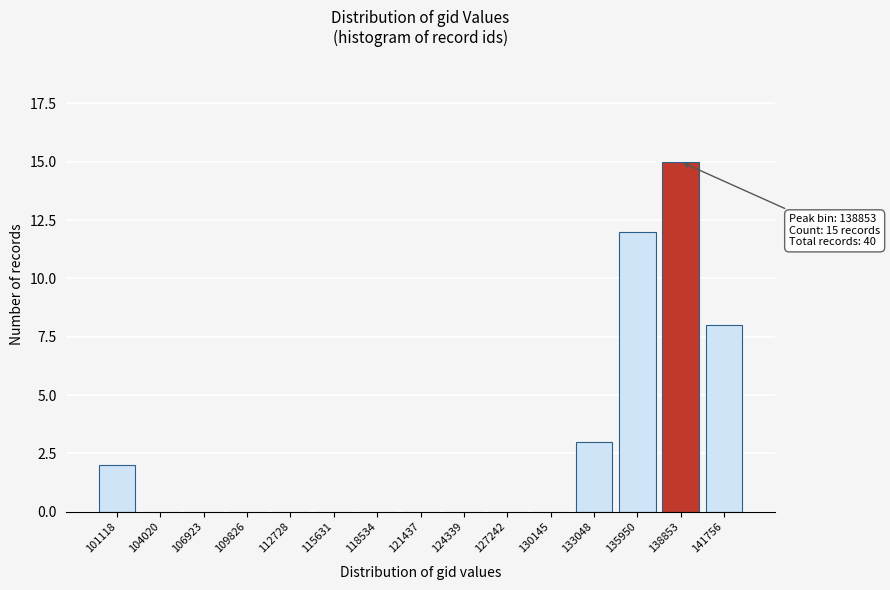

Reading left to right, list all the values displayed in this chart.

101118=2	104020=0	106923=0	109826=0	112728=0	115631=0	118534=0	121437=0	124339=0	127242=0	130145=0	133048=3	135950=12	138853=15	141756=8